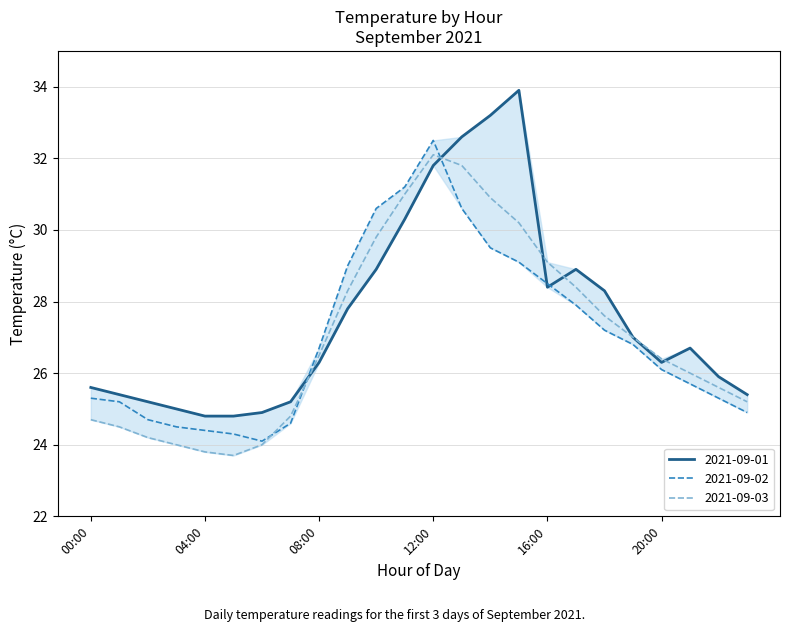

What is the lowest value of the 2021-09-03 series?

23.7